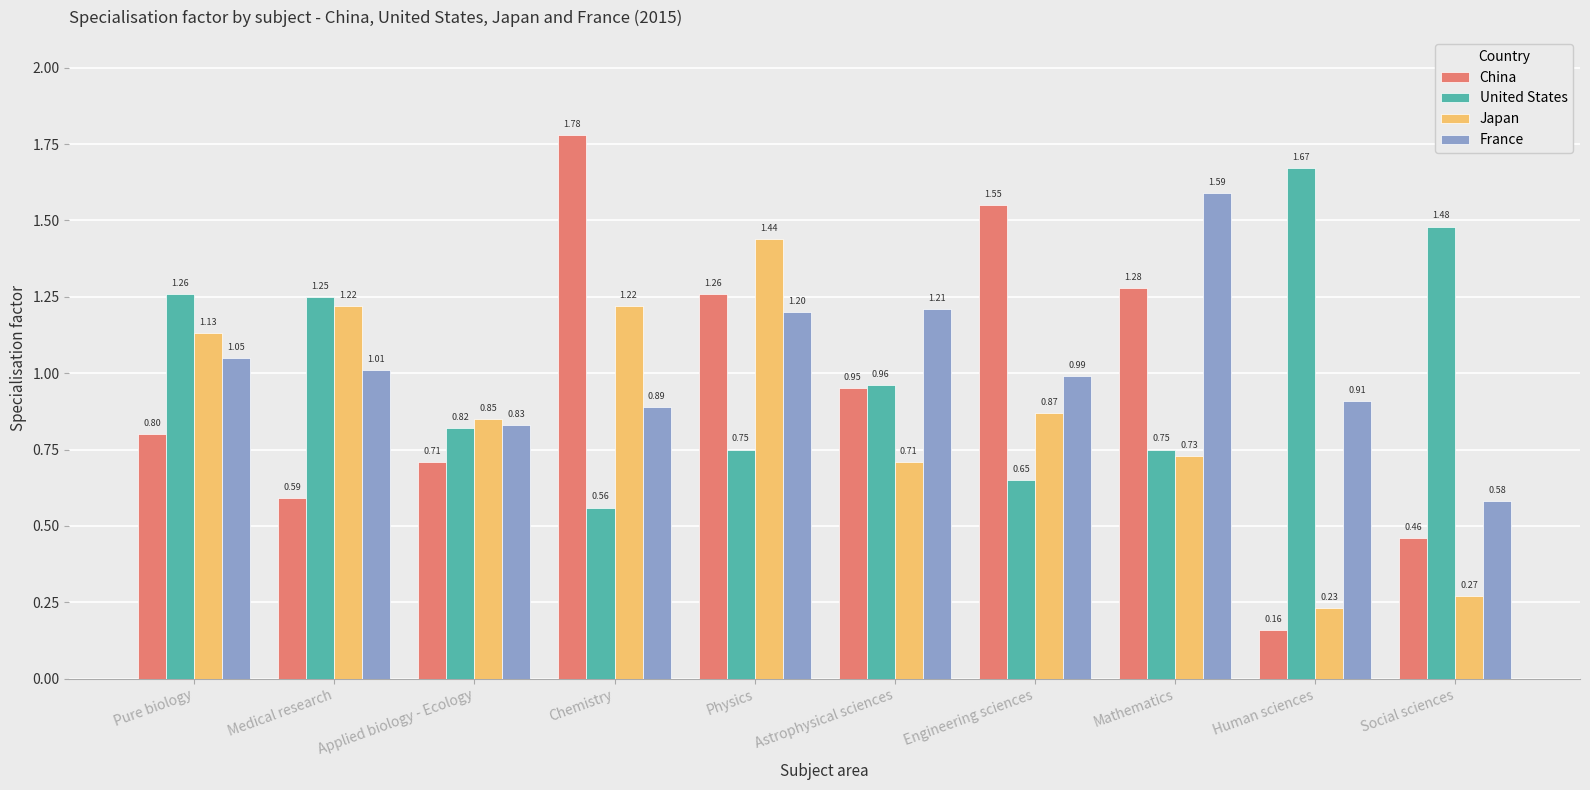

Between Pure biology and Chemistry, which series saw the biggest shift?

China